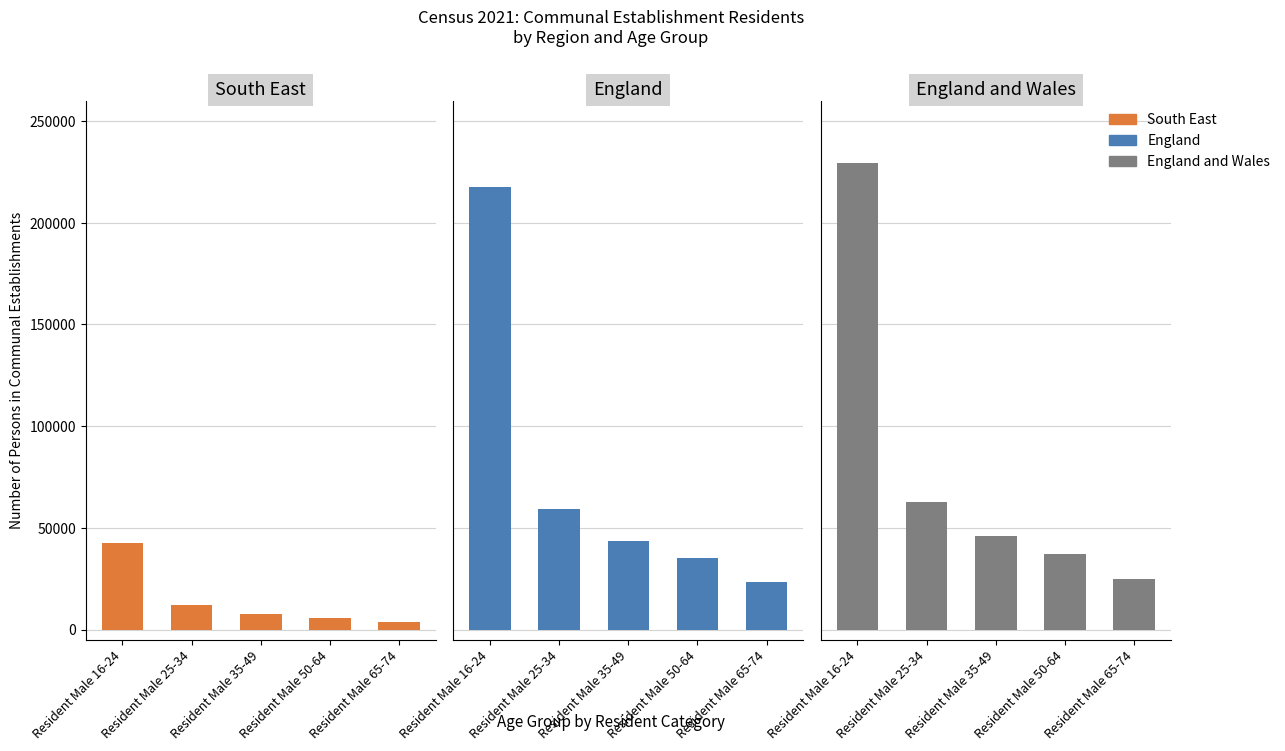

True or false: South East has a value of 11824 at Resident Male 25-34.

True